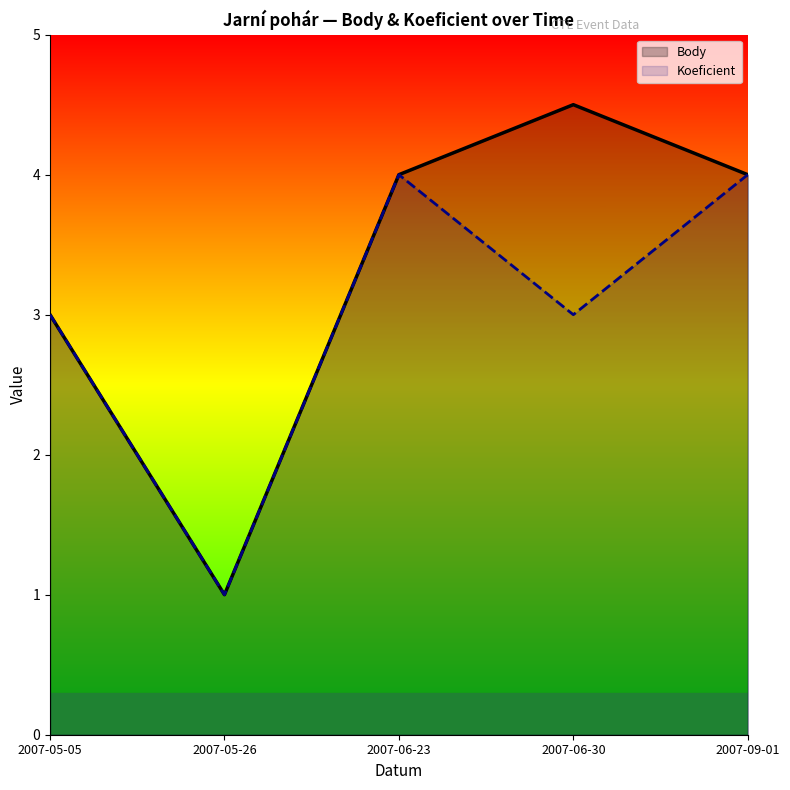

Where is Body nearest to the value 2?

2007-05-05